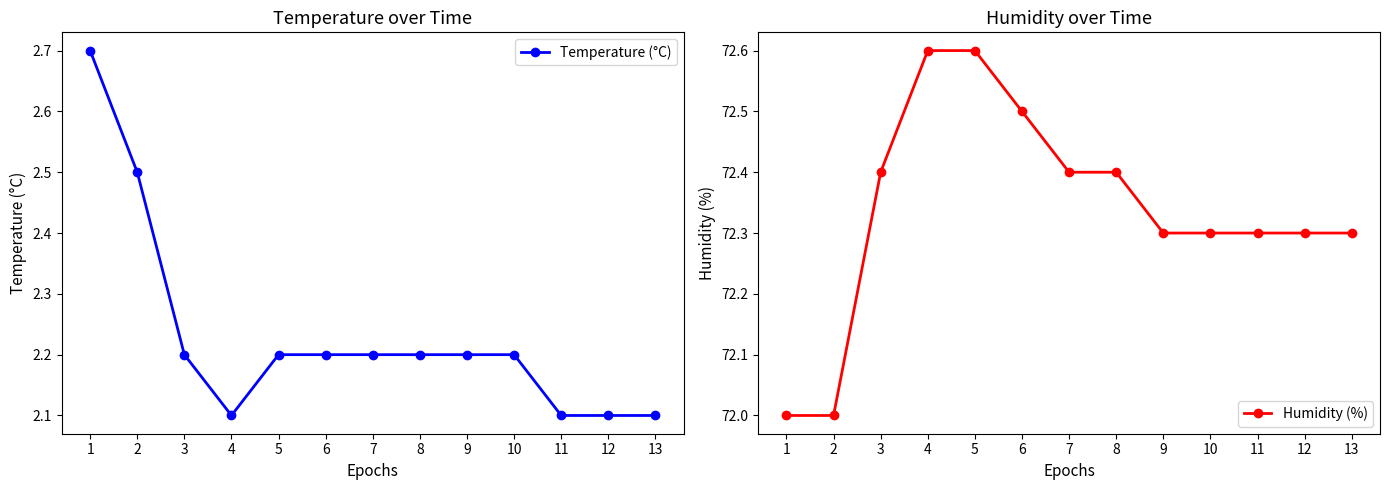

List the labels in order of Humidity (%) value, smallest first.

1, 2, 9, 10, 11, 12, 13, 3, 7, 8, 6, 4, 5